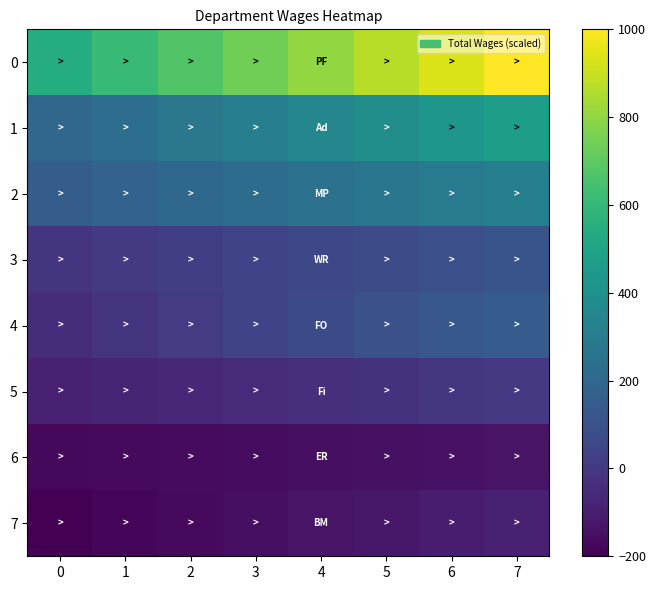

List the series in order of their peak value, highest first.

0, 1, 2, 4, 3, 5, 7, 6